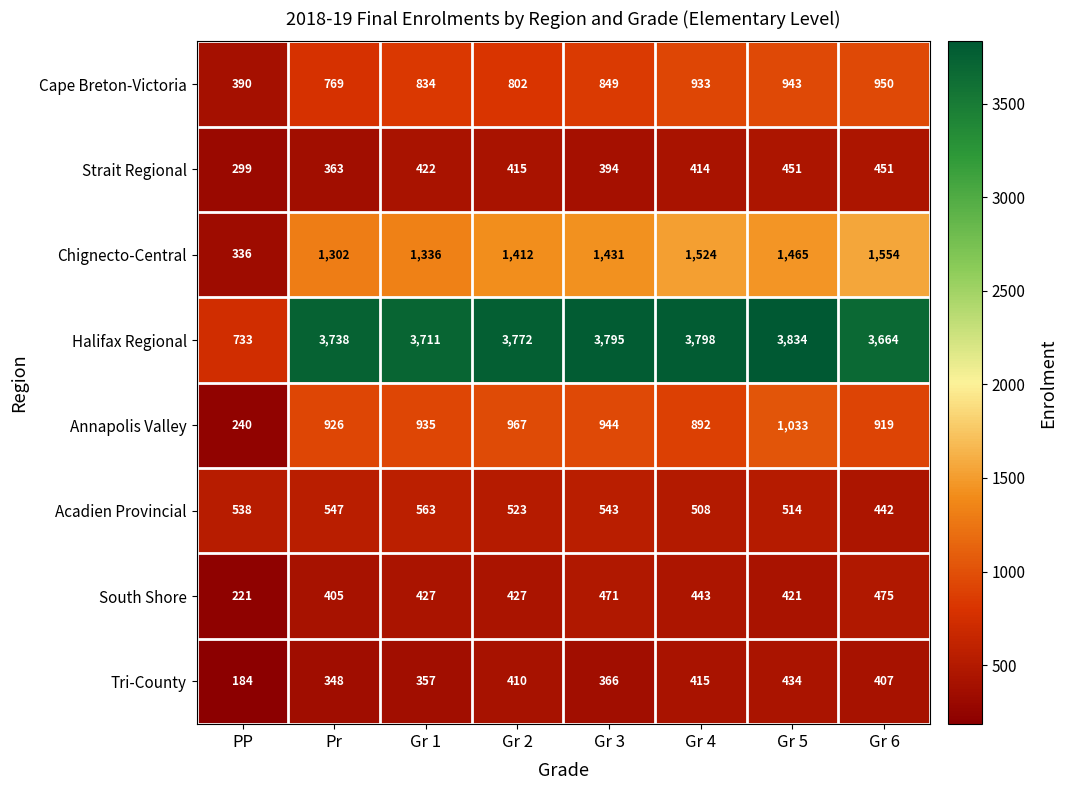

What is the approximate value of Annapolis Valley at Gr 1?

935